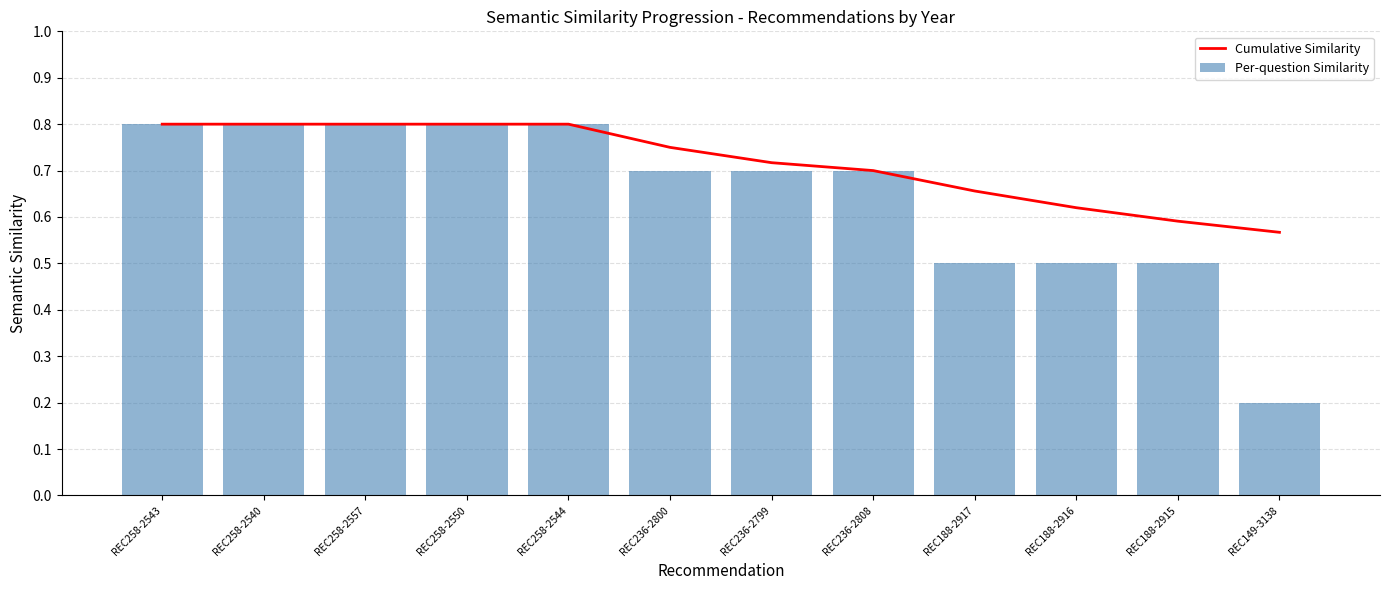

What is the average value of the Per-question Similarity series?

0.7